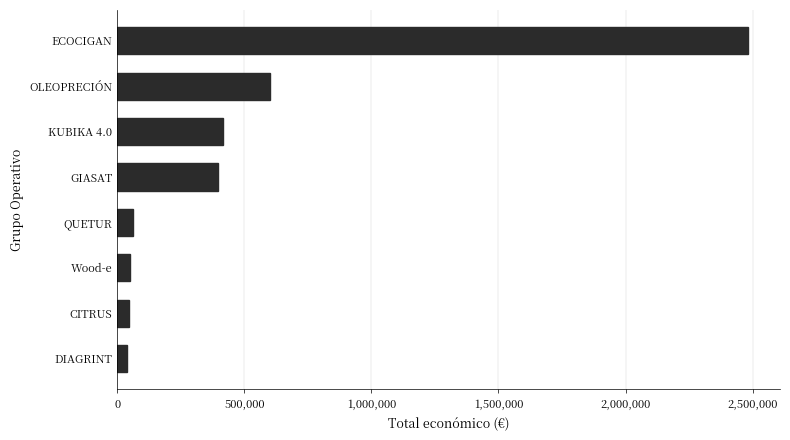

Count the number of categories in the chart.

8